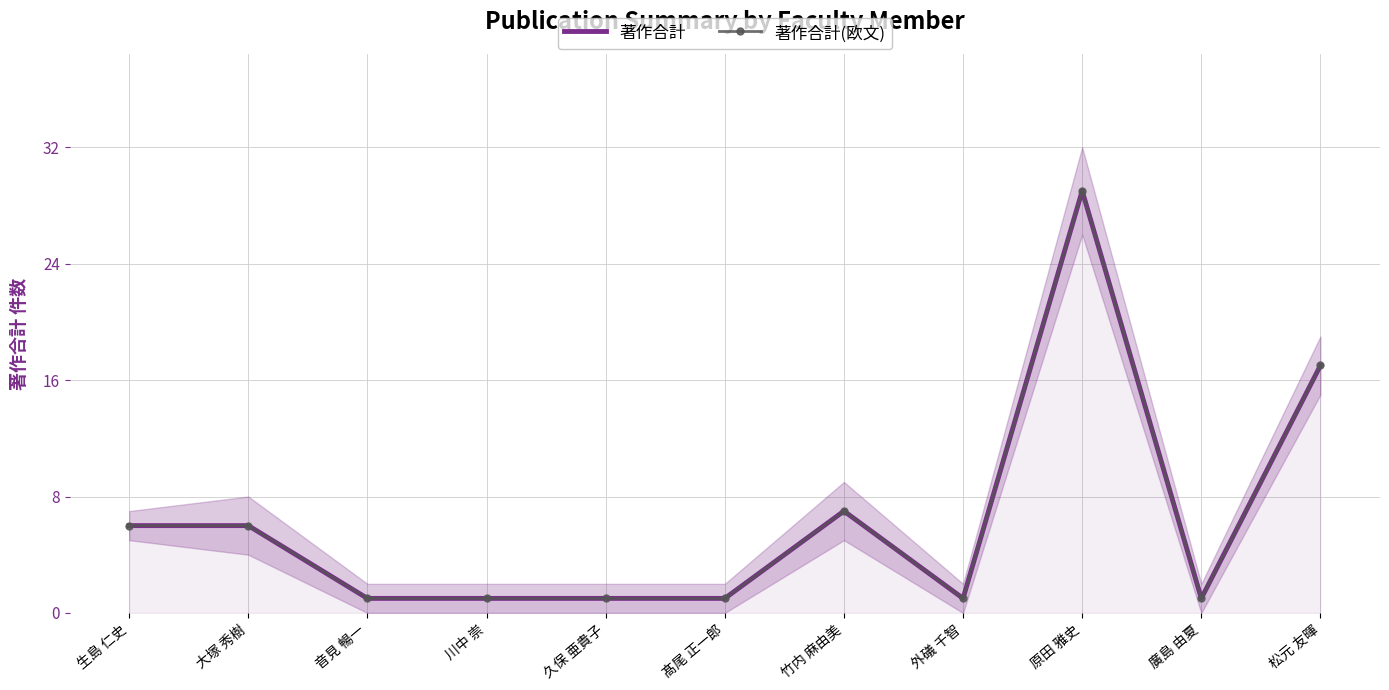

Which category has the highest value in the 著作合計(欧文) series?

原田 雅史